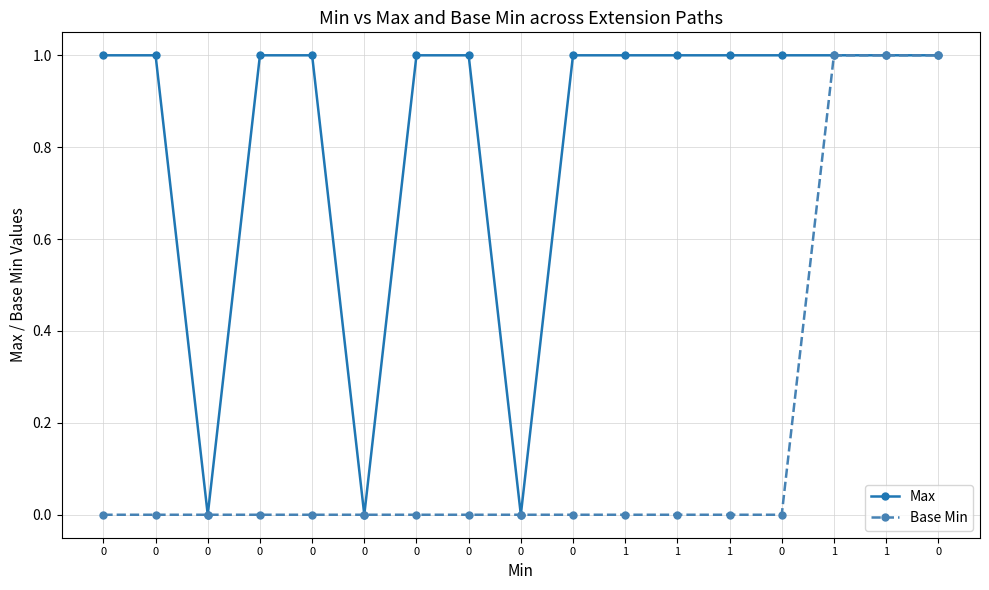

How many categories are shown in the chart?

17